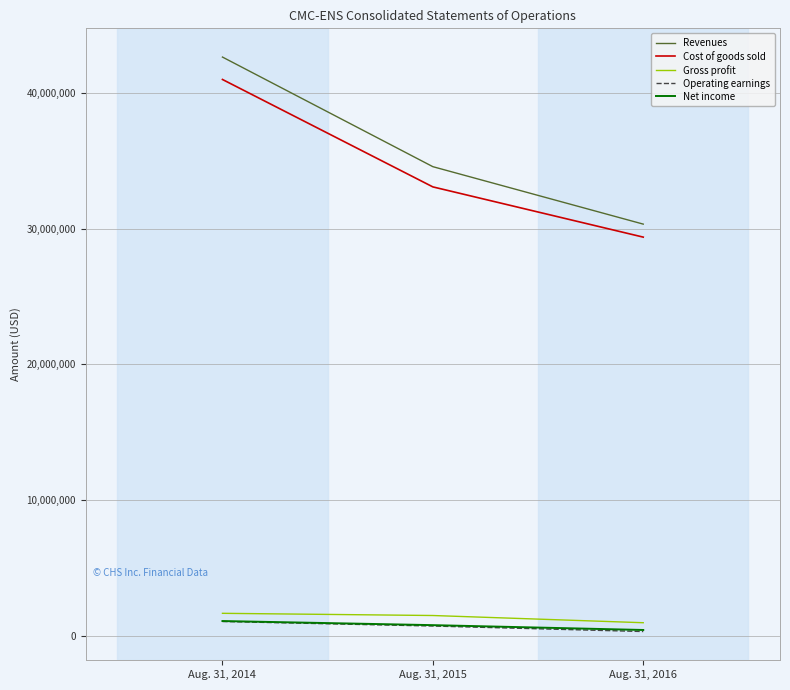

What is the minimum value for Cost of goods sold?

29387910